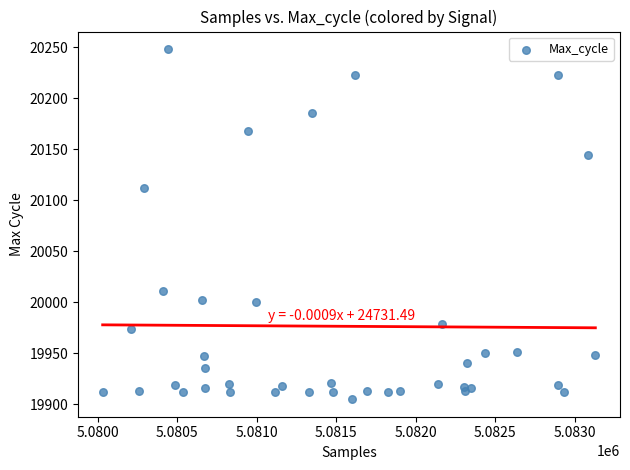

What is the range of Y values (max minus min)?

343